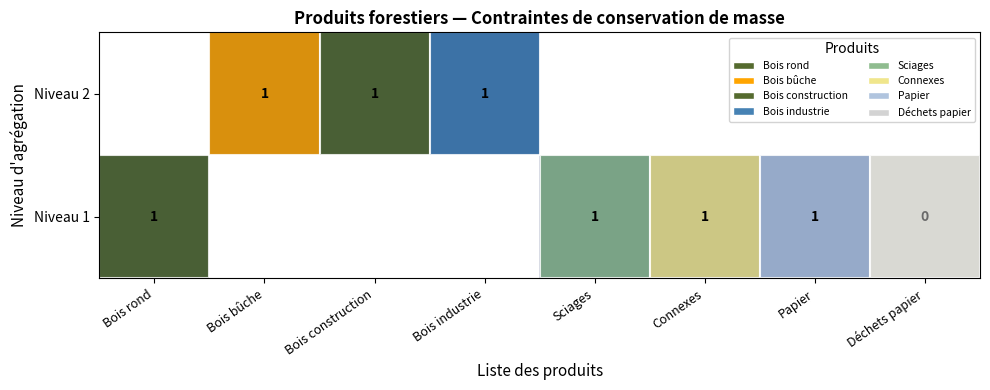

How many data points does each series have?

8